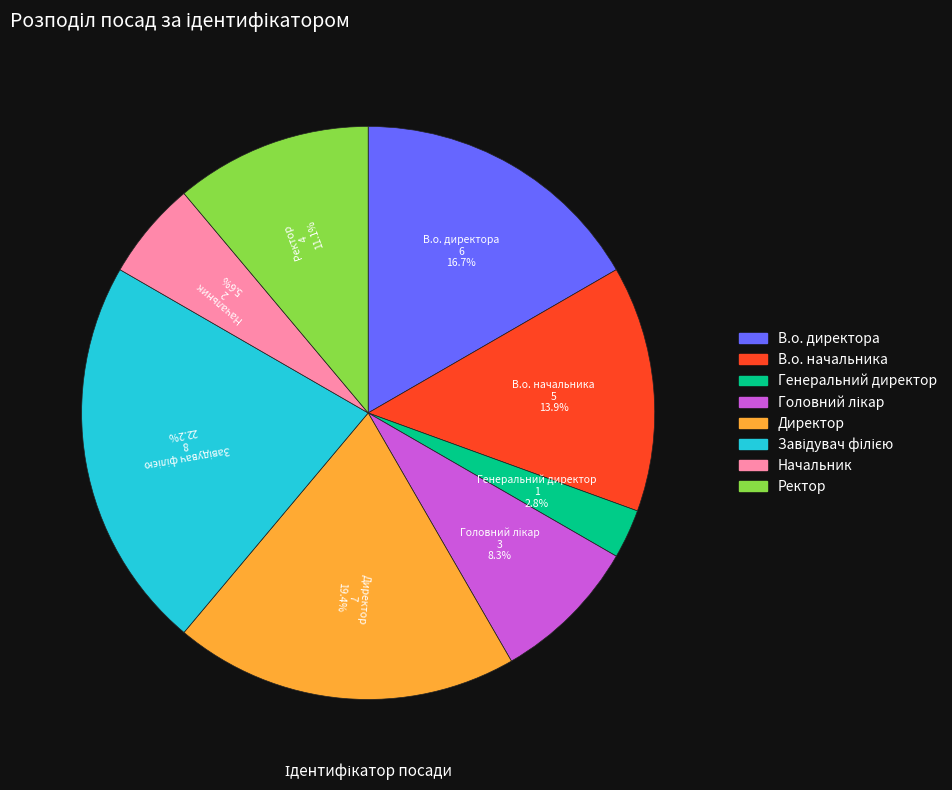

Which category has the smallest portion of the pie?

Генеральний директор